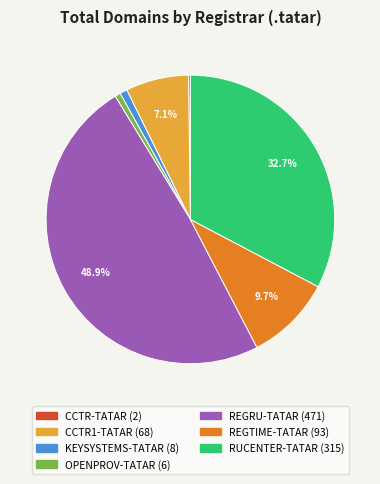

What percentage do REGRU-TATAR and CCTR1-TATAR together represent?

56.0%